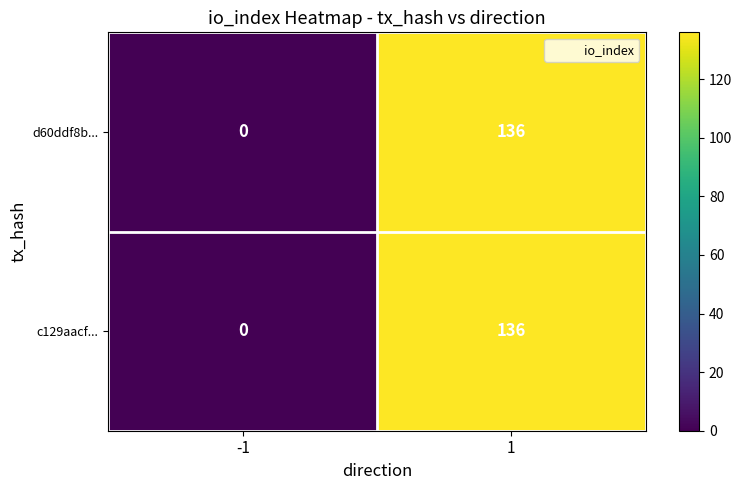

Rank the categories by c129aacf... value from lowest to highest.

-1, 1